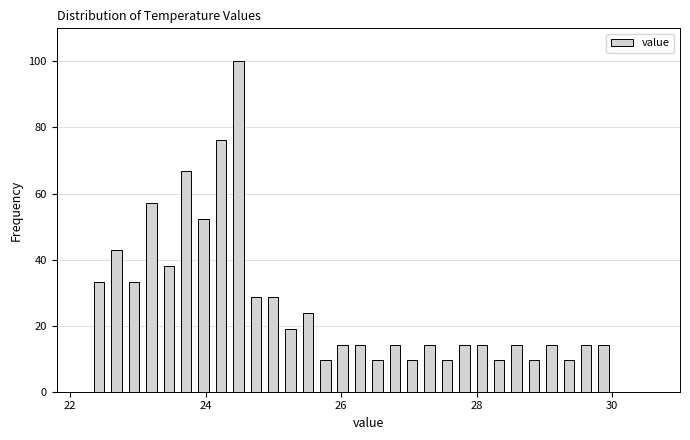

Around what value on the x-axis is the tallest bar? Give the approximate position of its centre, as read against the axis.

24.4